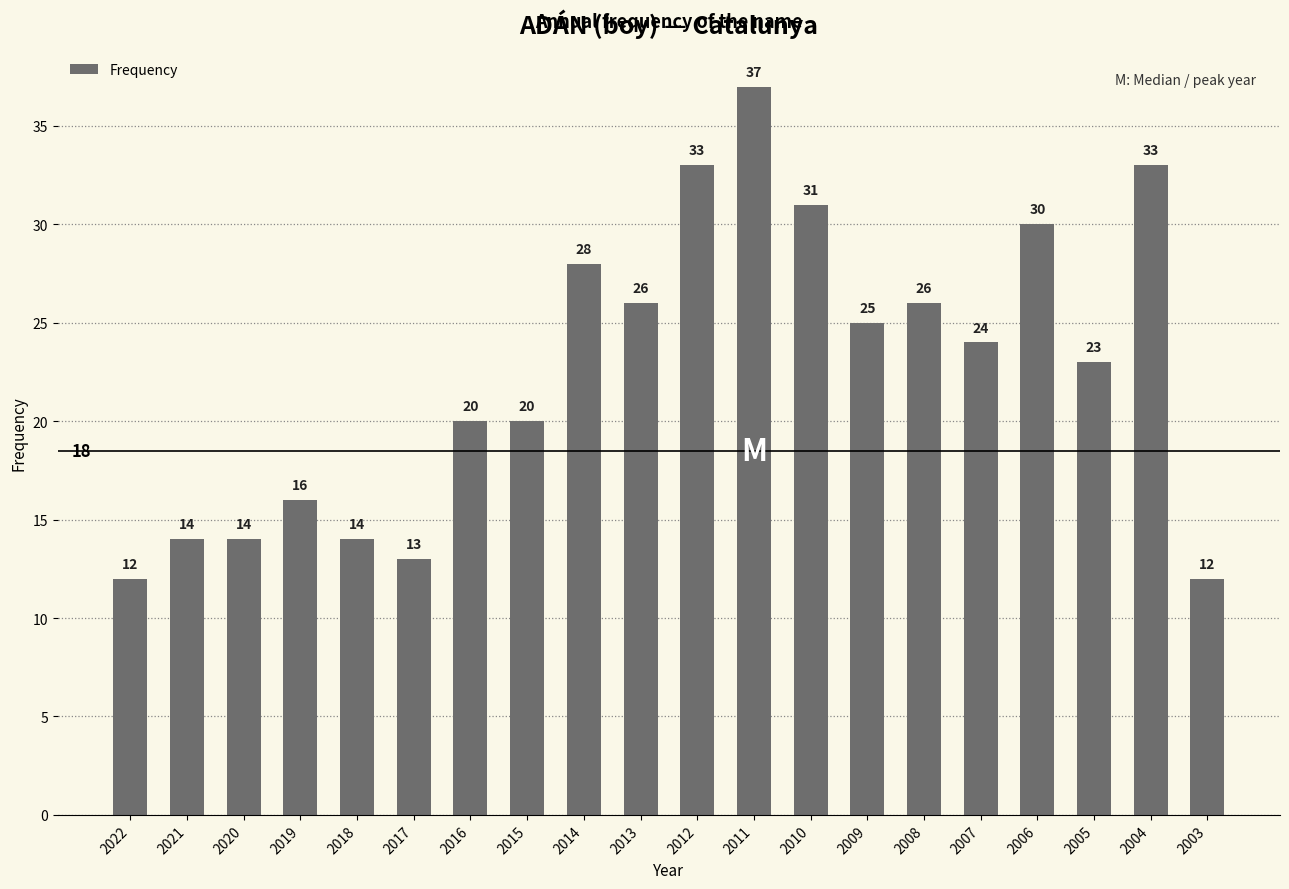

At which category does the chart reach its peak across all series?

2011